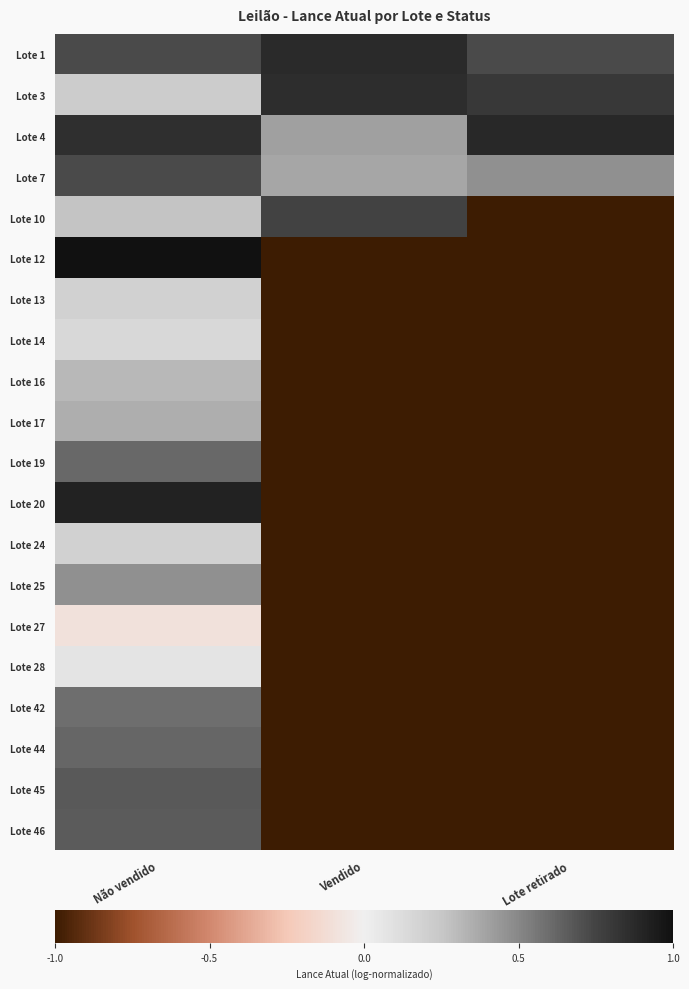

Reading left to right, list all the values displayed in this chart.

Lote 1: Não vendido=0.7	Vendido=0.9	Lote retirado=0.7
Lote 3: Não vendido=0.2	Vendido=0.9	Lote retirado=0.8
Lote 4: Não vendido=0.8	Vendido=0.4	Lote retirado=0.9
Lote 7: Não vendido=0.7	Vendido=0.4	Lote retirado=0.5
Lote 10: Não vendido=0.3	Vendido=0.8	Lote retirado=-1.0
Lote 12: Não vendido=1.0	Vendido=-1.0	Lote retirado=-1.0
Lote 13: Não vendido=0.2	Vendido=-1.0	Lote retirado=-1.0
Lote 14: Não vendido=0.1	Vendido=-1.0	Lote retirado=-1.0
Lote 16: Não vendido=0.3	Vendido=-1.0	Lote retirado=-1.0
Lote 17: Não vendido=0.3	Vendido=-1.0	Lote retirado=-1.0
Lote 19: Não vendido=0.6	Vendido=-1.0	Lote retirado=-1.0
Lote 20: Não vendido=0.9	Vendido=-1.0	Lote retirado=-1.0
Lote 24: Não vendido=0.2	Vendido=-1.0	Lote retirado=-1.0
Lote 25: Não vendido=0.5	Vendido=-1.0	Lote retirado=-1.0
Lote 27: Não vendido=-0.1	Vendido=-1.0	Lote retirado=-1.0
Lote 28: Não vendido=0.1	Vendido=-1.0	Lote retirado=-1.0
Lote 42: Não vendido=0.6	Vendido=-1.0	Lote retirado=-1.0
Lote 44: Não vendido=0.6	Vendido=-1.0	Lote retirado=-1.0
Lote 45: Não vendido=0.7	Vendido=-1.0	Lote retirado=-1.0
Lote 46: Não vendido=0.7	Vendido=-1.0	Lote retirado=-1.0